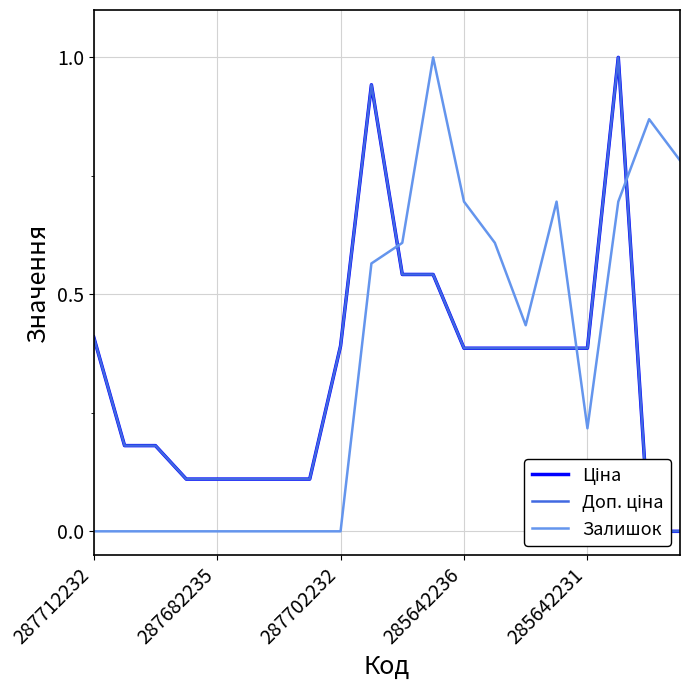

What is the maximum value for Залишок?

1.0